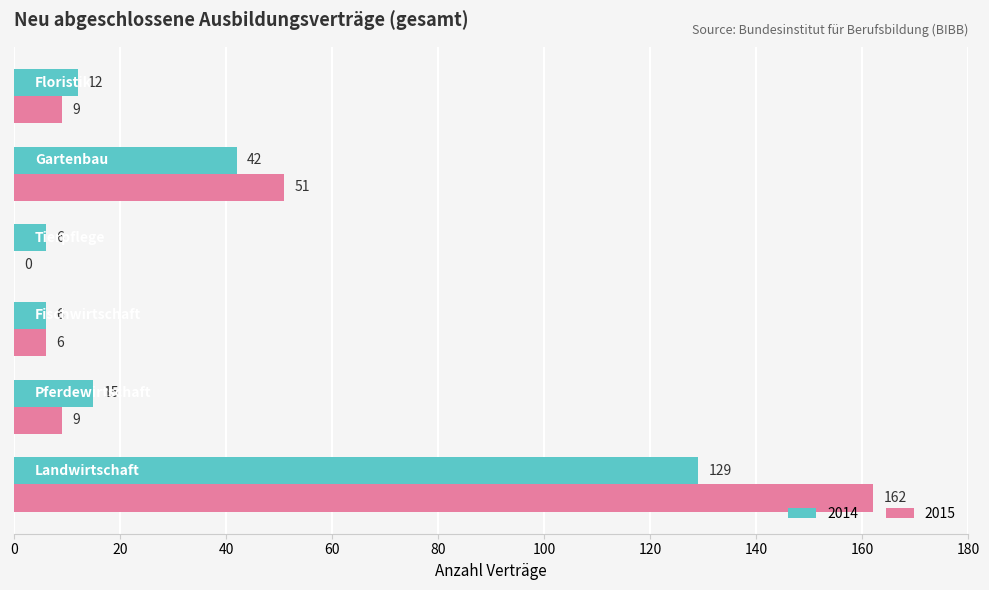

Which series has the largest range (max minus min)?

2015